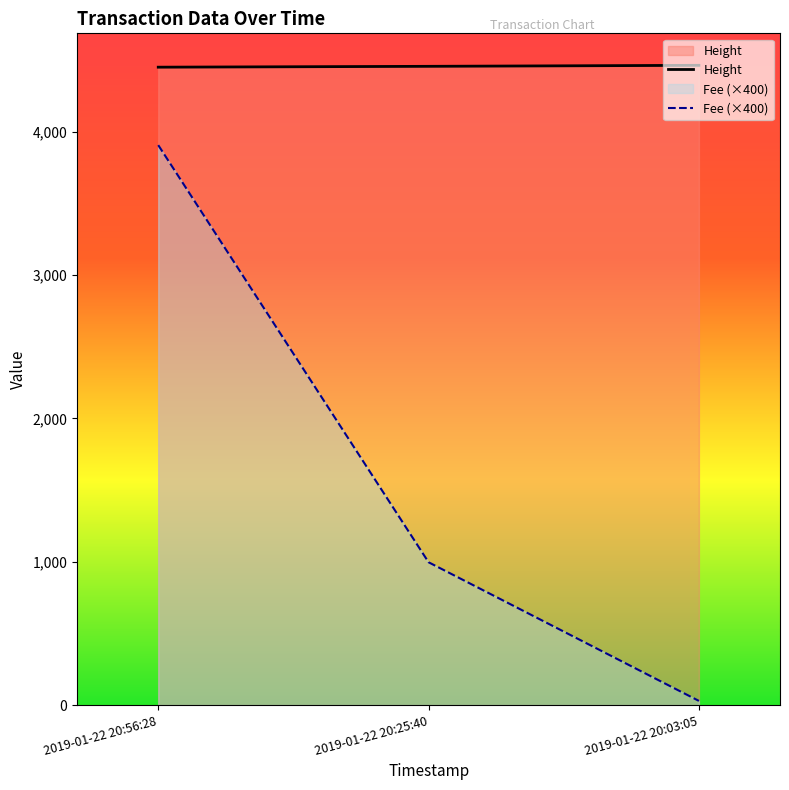

What is the difference between the maximum and minimum values in the Height series?

13.0